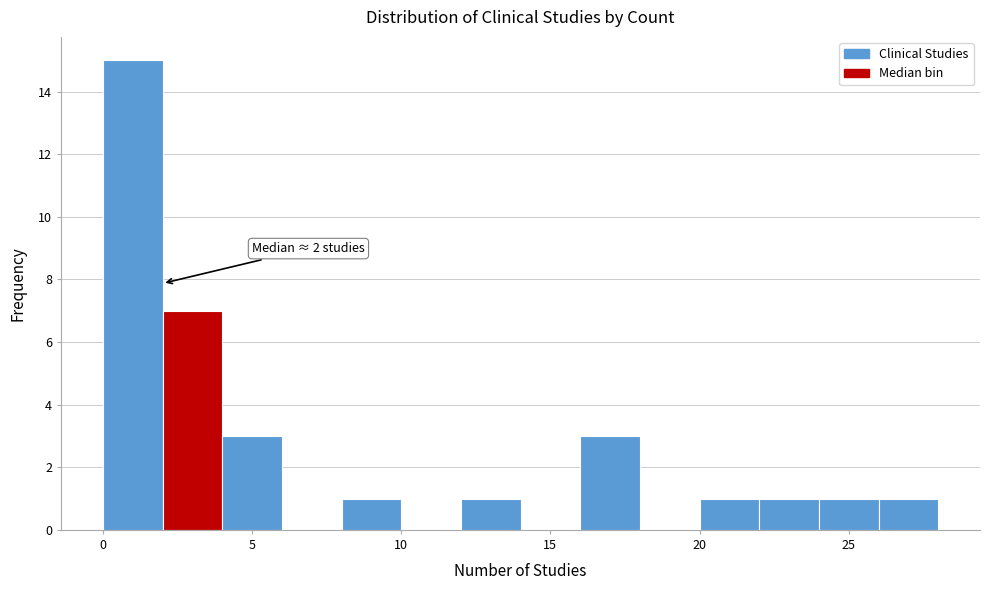

Which range on the x-axis has the tallest bar?

0 to 2